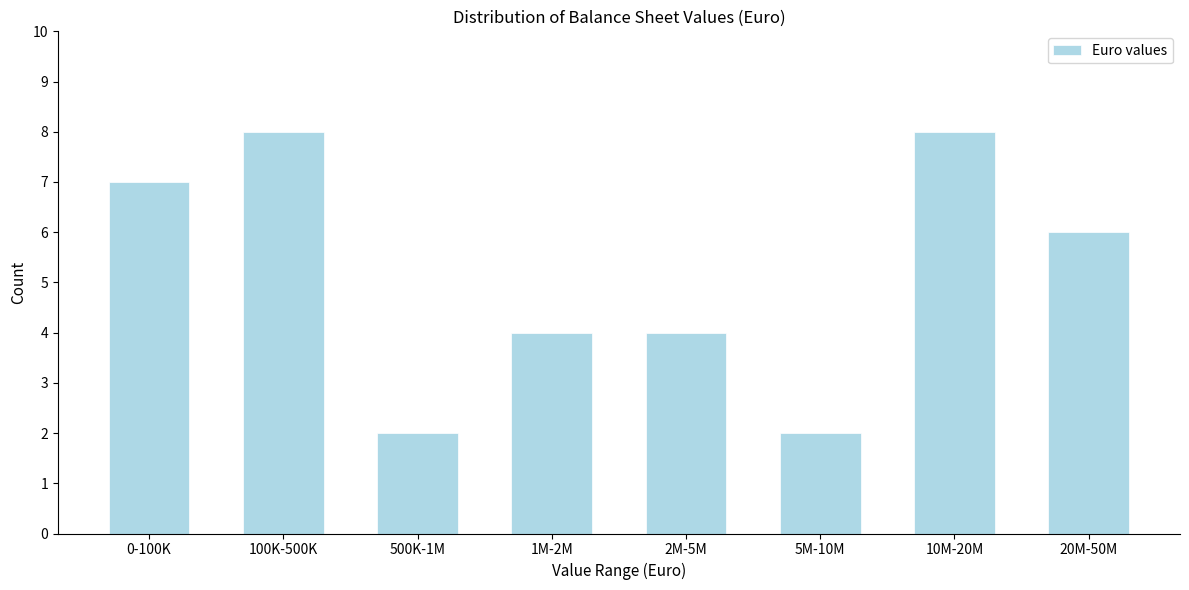

Reading left to right, list all the values displayed in this chart.

0-100K=7	100K-500K=8	500K-1M=2	1M-2M=4	2M-5M=4	5M-10M=2	10M-20M=8	20M-50M=6